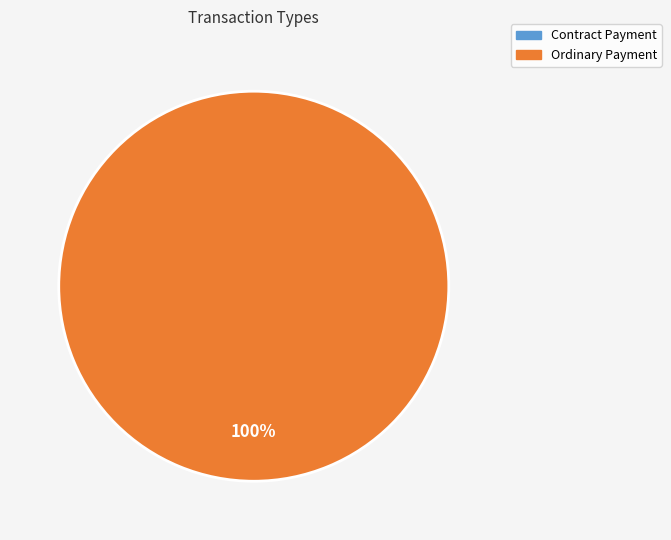

Is there a majority slice in this chart?

Yes